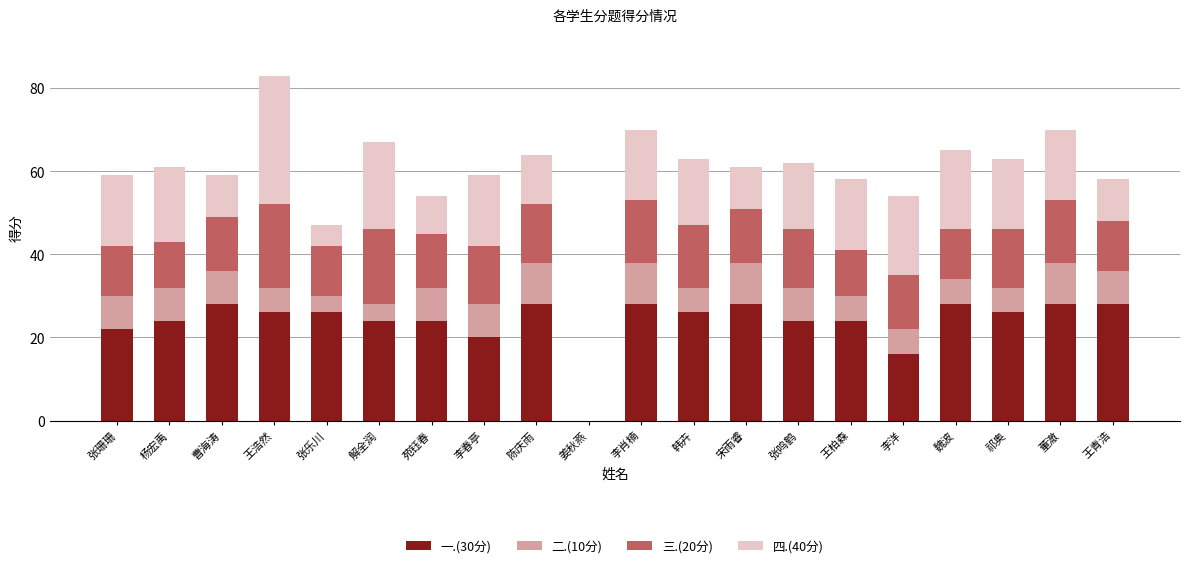

What is the highest value of the 一.(30分) series?

28